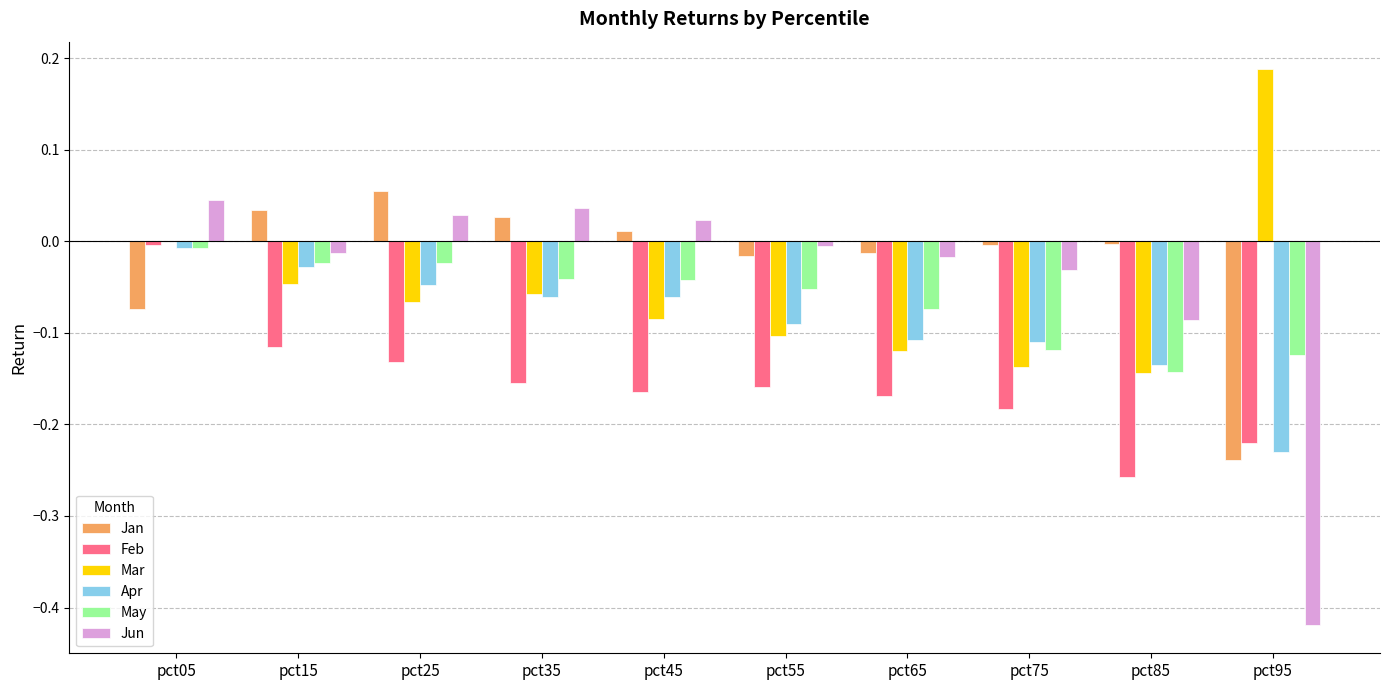

Which label corresponds to the largest value in the chart?

pct95